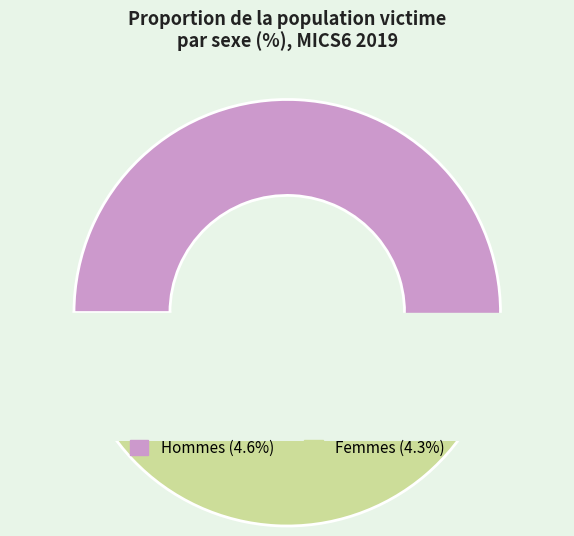

Count the number of slices in the pie.

2